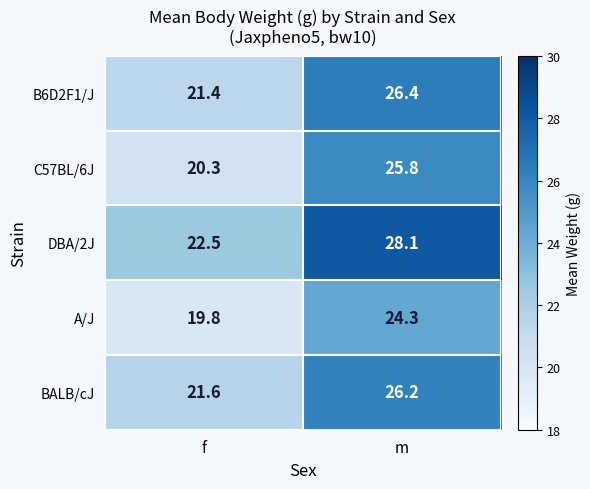

What is the smallest value displayed?

19.8